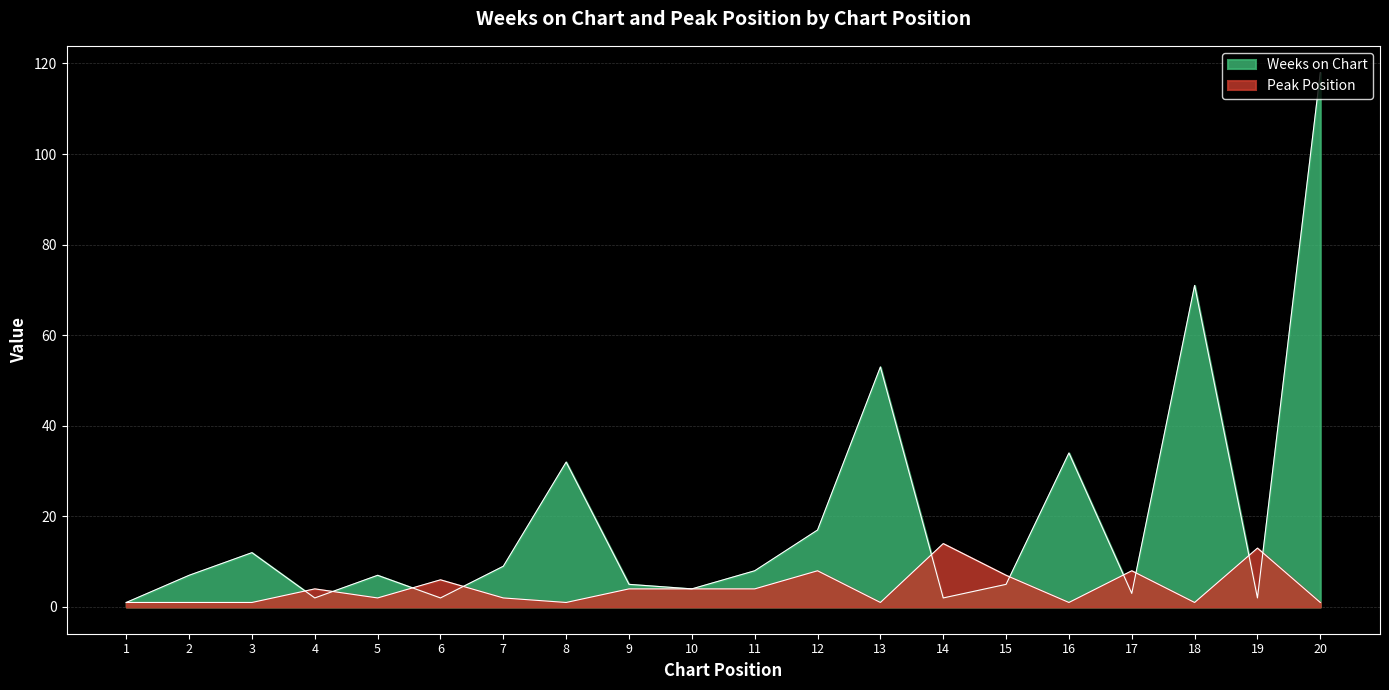

What is the sum of all Peak Position values?

84